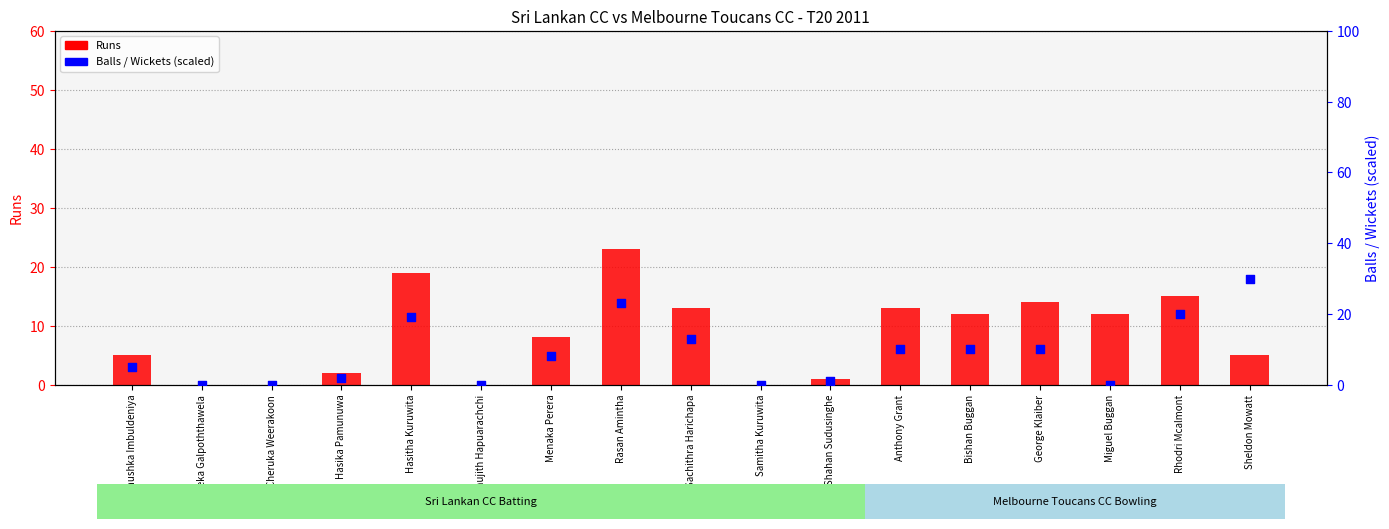

Is the value of Runs at Miguel Buggan greater than the value of Balls / Wickets (scaled) at Sachithra Harichapa?

No